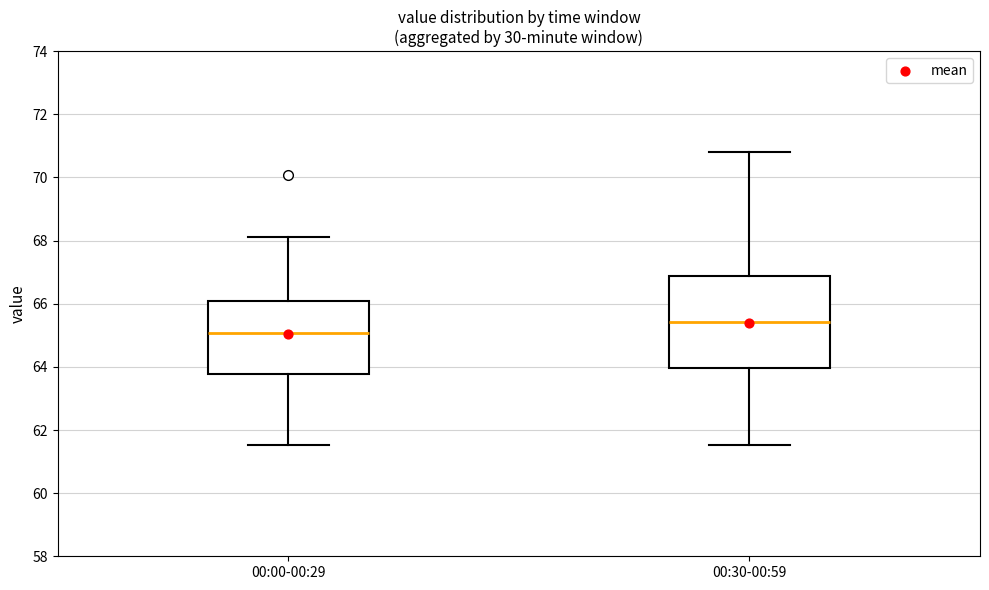

Reading left to right, transcribe this box plot: for each box, give where its median line is, the range the box spans, and where its two whiskers end, as read against the y-axis. The values are not printed on the chart, so give them approximately, as read against the axis.

00:00-00:29: median 65.0, box 63.8 to 66.2, whiskers 61.6 to 68.2
00:30-00:59: median 65.4, box 64.0 to 66.8, whiskers 61.6 to 70.8